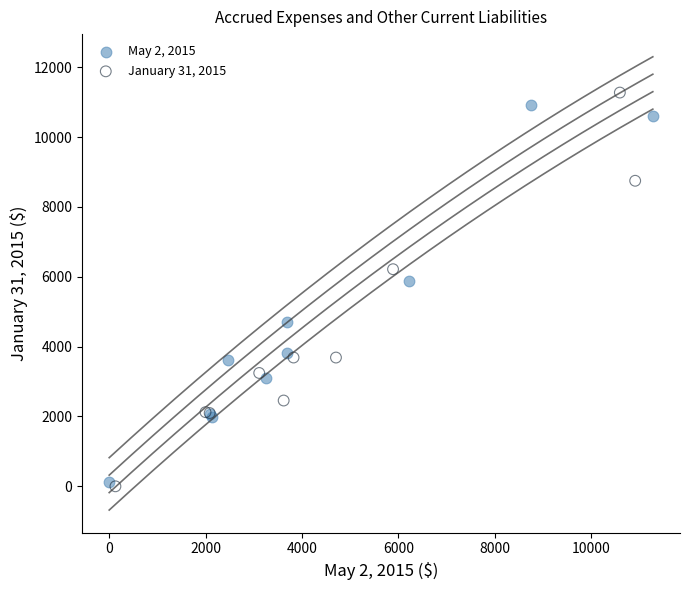

Which series contains the lowest Y value?

January 31, 2015